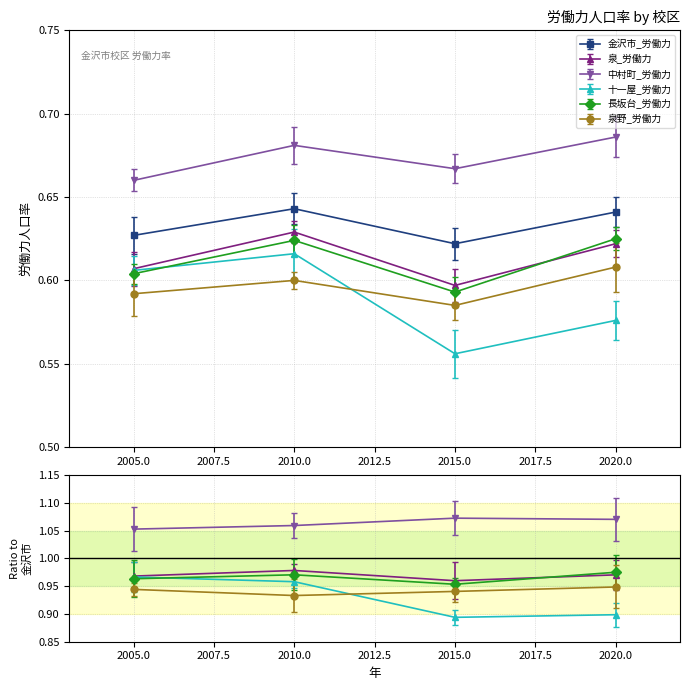

How many data points does each series have?

4